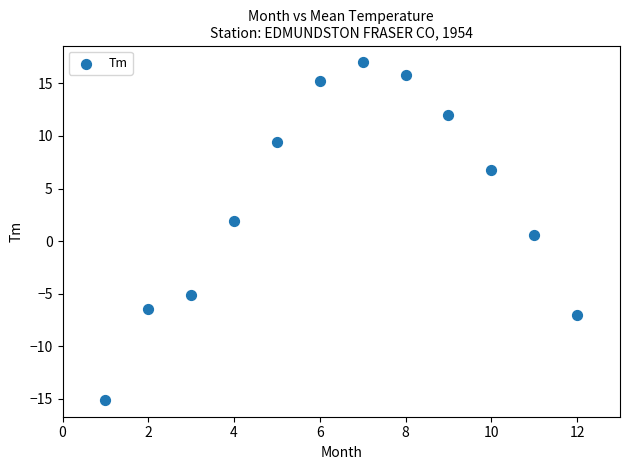

What is the range of Y values (max minus min)?

32.1